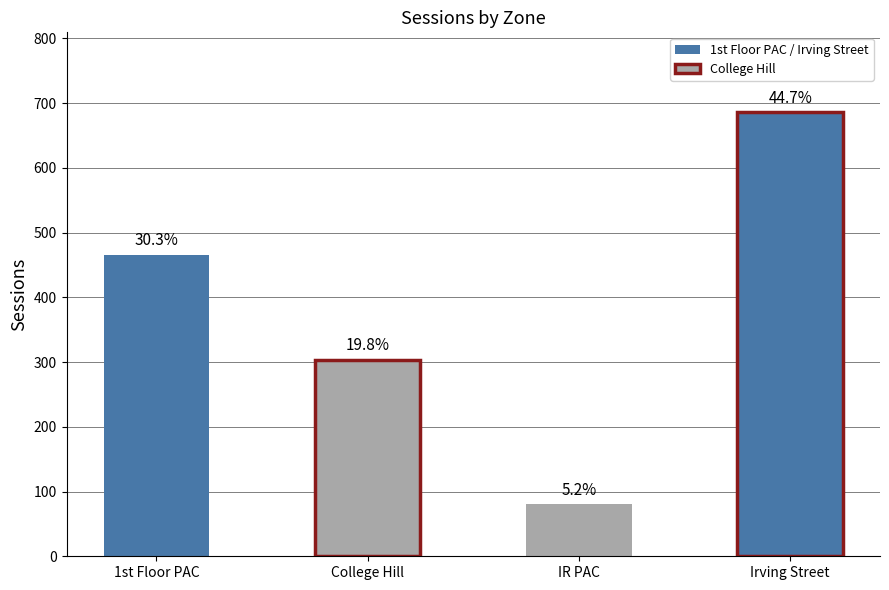

How many data points does each series have?

4